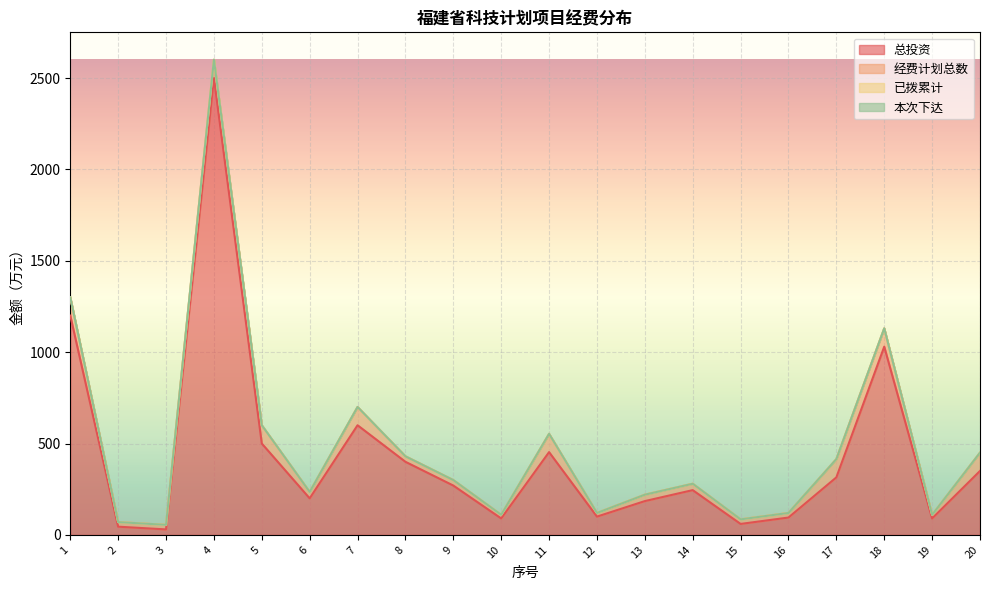

Reading left to right, extract all data points from this chart.

总投资: 1=1200.0	2=45.0	3=30.0	4=2500.0	5=500.0	6=200.0	7=600.0	8=400.0	9=270.0	10=90.0	11=453.0	12=100.0	13=185.0	14=245.0	15=60.0	16=95.0	17=314.8	18=1030.0	19=90.0	20=350.0
经费计划总数: 1=100.0	2=25.0	3=25.0	4=100.0	5=100.0	6=35.0	7=100.0	8=30.0	9=30.0	10=20.0	11=100.0	12=20.0	13=35.0	14=35.0	15=25.0	16=25.0	17=100.0	18=100.0	19=20.0	20=100.0
已拨累计: 1=0.0	2=0.0	3=0.0	4=0.0	5=0.0	6=0.0	7=0.0	8=0.0	9=0.0	10=0.0	11=0.0	12=0.0	13=0.0	14=0.0	15=0.0	16=0.0	17=0.0	18=0.0	19=0.0	20=0.0
本次下达: 1=0.0	2=0.0	3=0.0	4=0.0	5=0.0	6=0.0	7=0.0	8=0.0	9=0.0	10=0.0	11=0.0	12=0.0	13=0.0	14=0.0	15=0.0	16=0.0	17=0.0	18=0.0	19=0.0	20=0.0